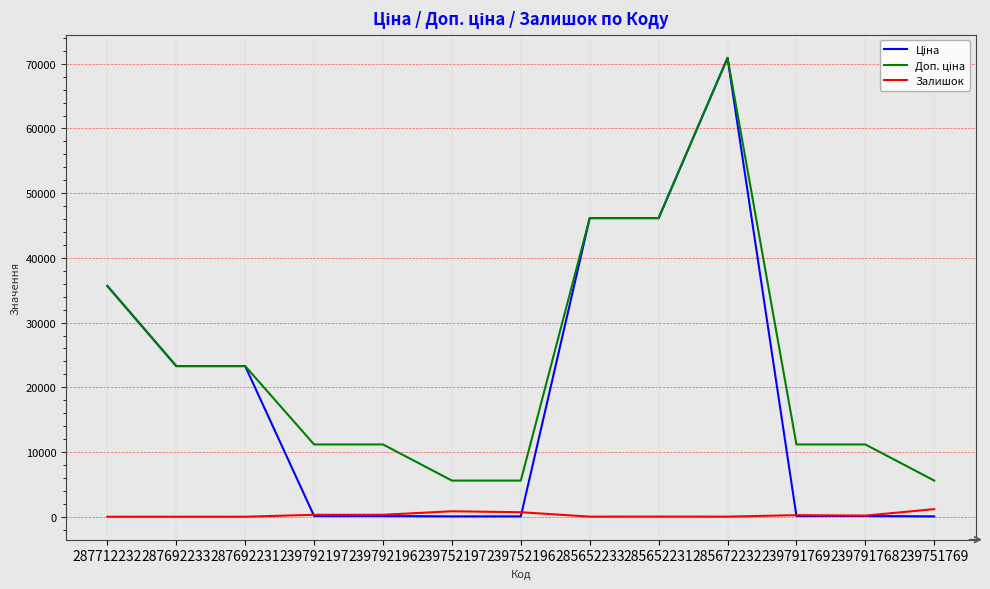

What is the maximum value shown in the chart?

70906.0